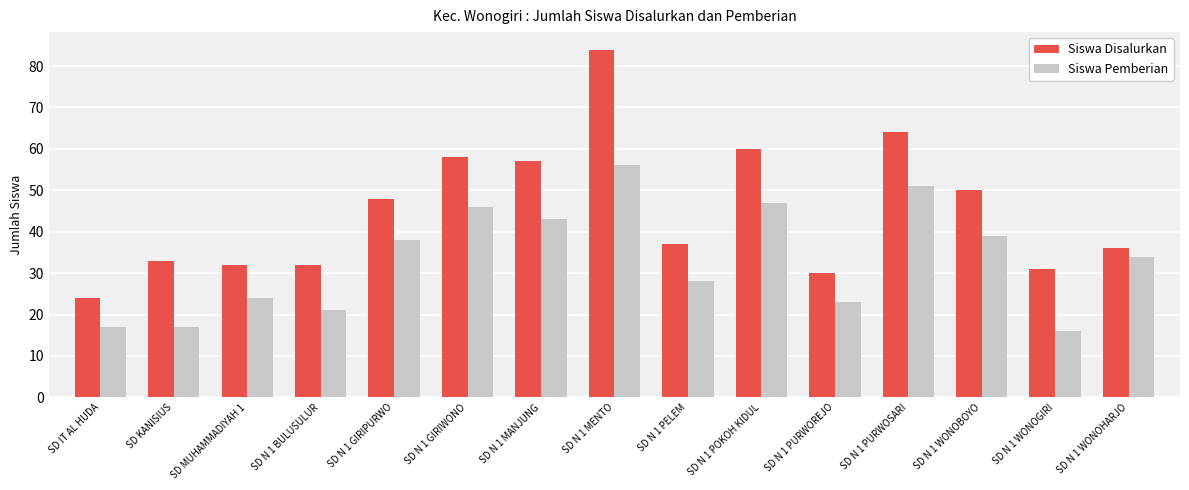

What is the difference between the Siswa Pemberian values at SD IT AL HUDA and SD N 1 PURWOSARI?

34